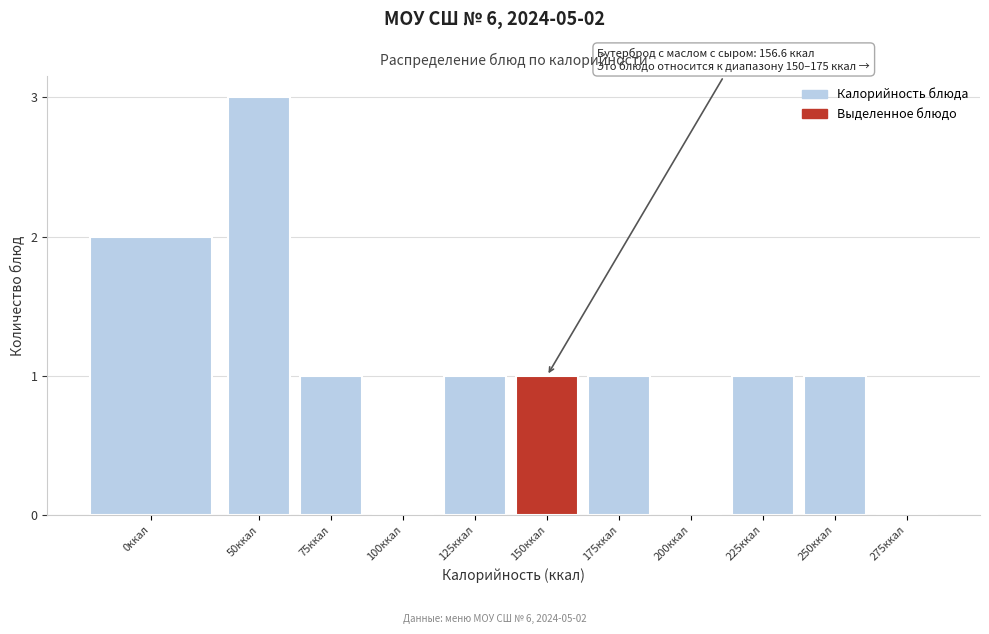

Reading left to right, list all the values displayed in this chart.

0ккал=2	50ккал=3	75ккал=1	100ккал=0	125ккал=1	150ккал=1	175ккал=1	200ккал=0	225ккал=1	250ккал=1	275ккал=0